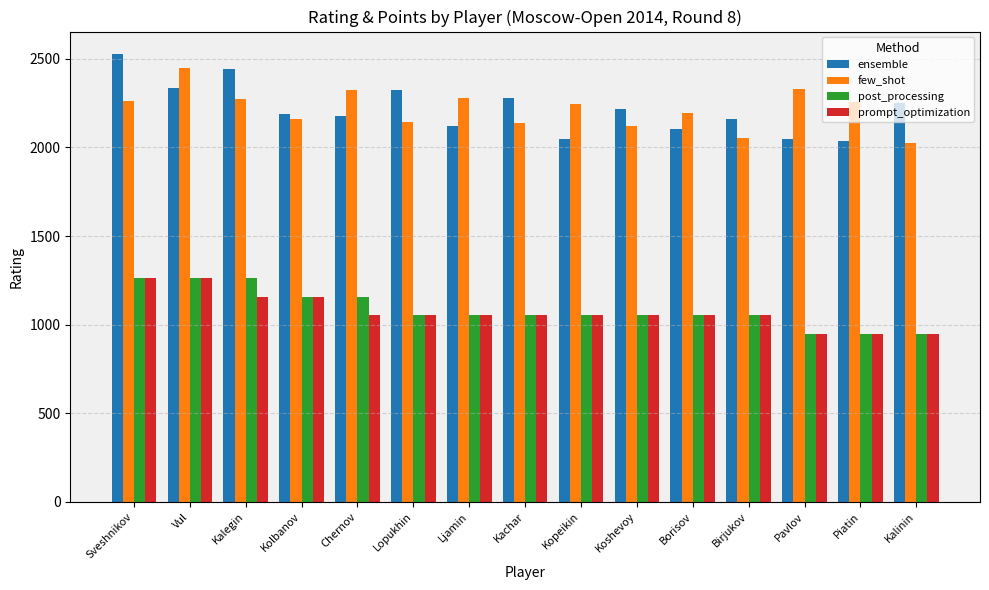

Does the chart contain stacked bars?

No